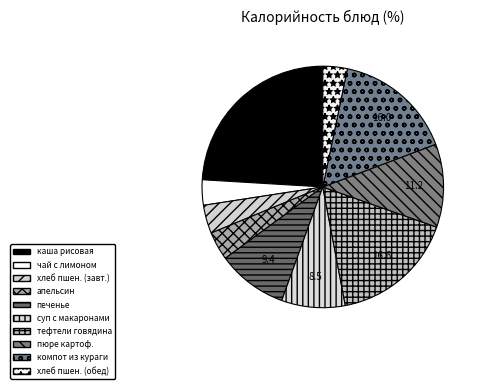

To the nearest percent, what percentage of the pie is печенье?

9%